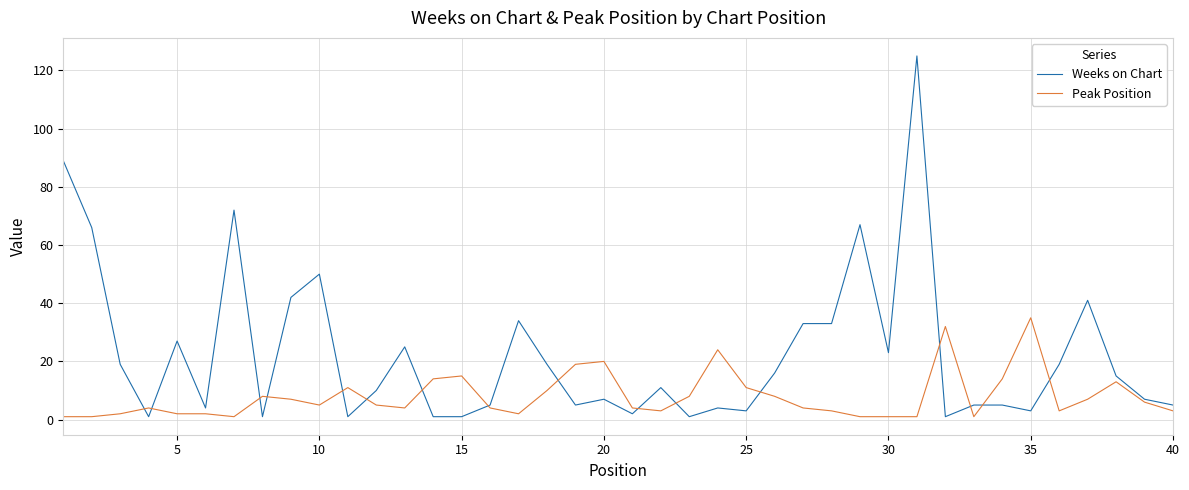

What is the greatest value displayed?

125